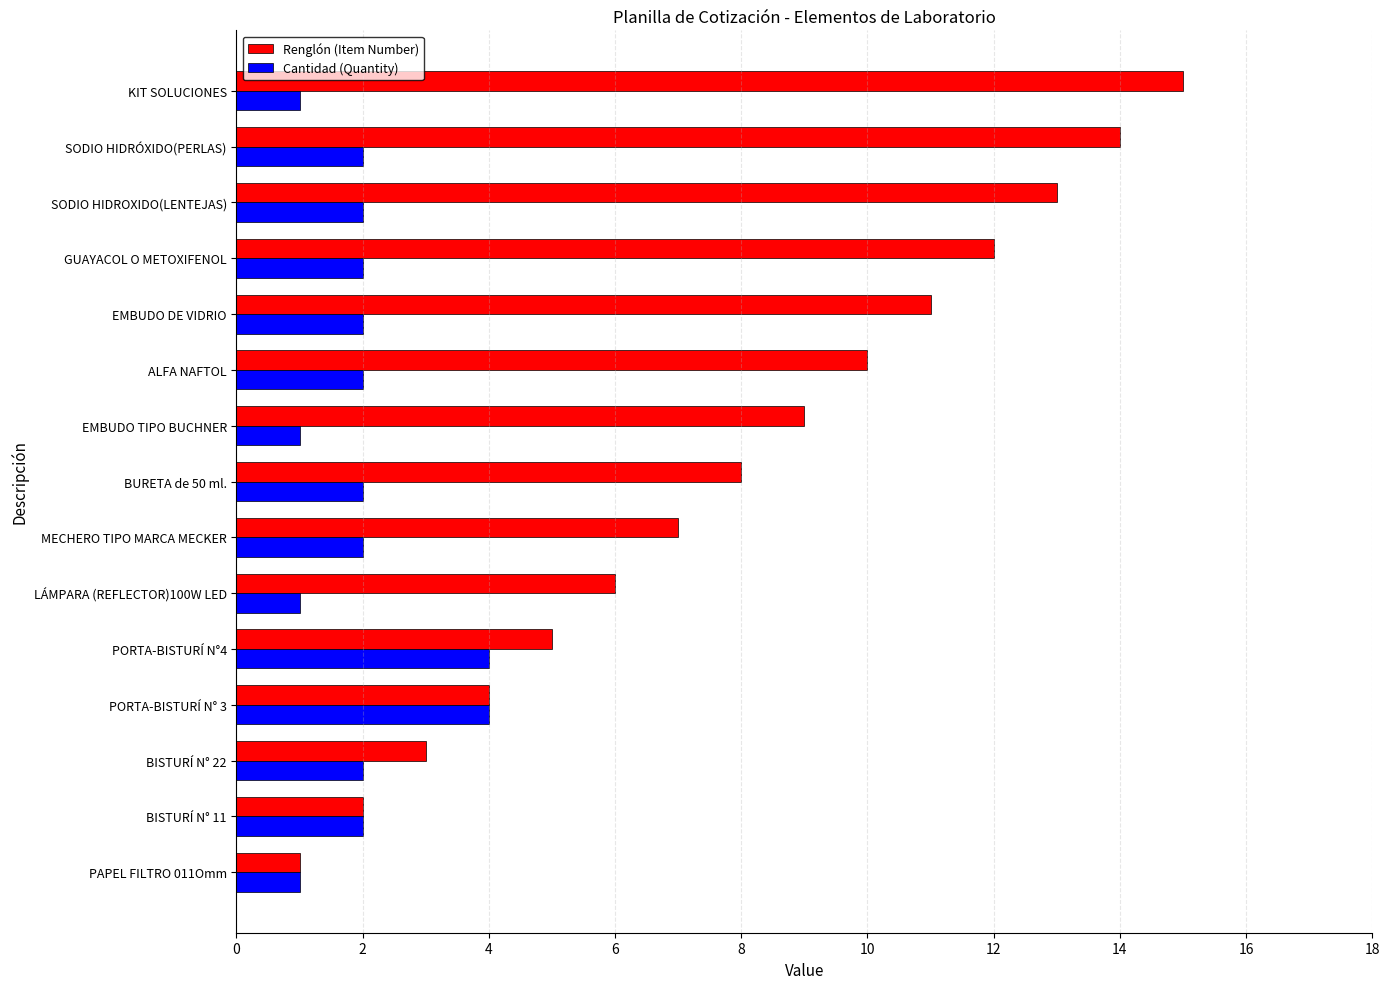

The value of Renglón (Item Number) at GUAYACOL O METOXIFENOL is 12. True or false?

True